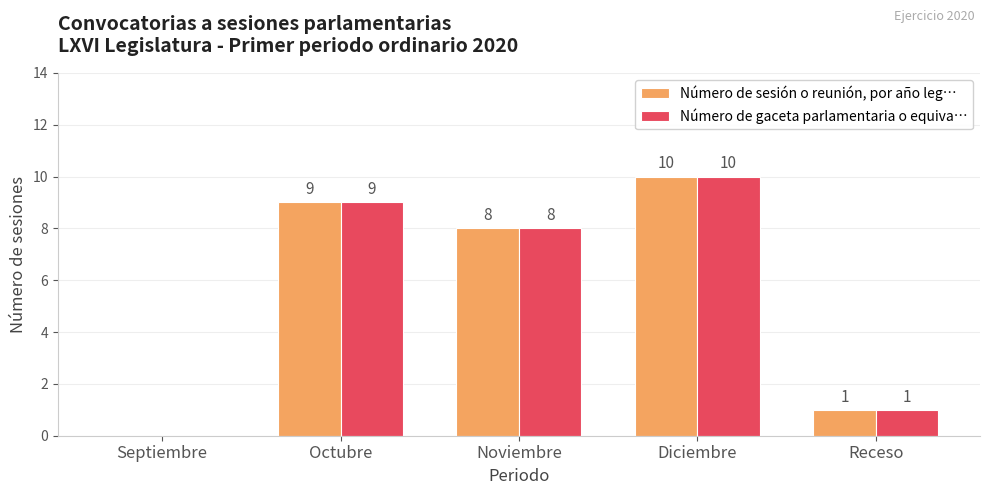

Reading left to right, transcribe all the data shown in this chart.

Número de sesión o reunión, por año leg…: 0	9	8	10	1
Número de gaceta parlamentaria o equiva…: 0	9	8	10	1